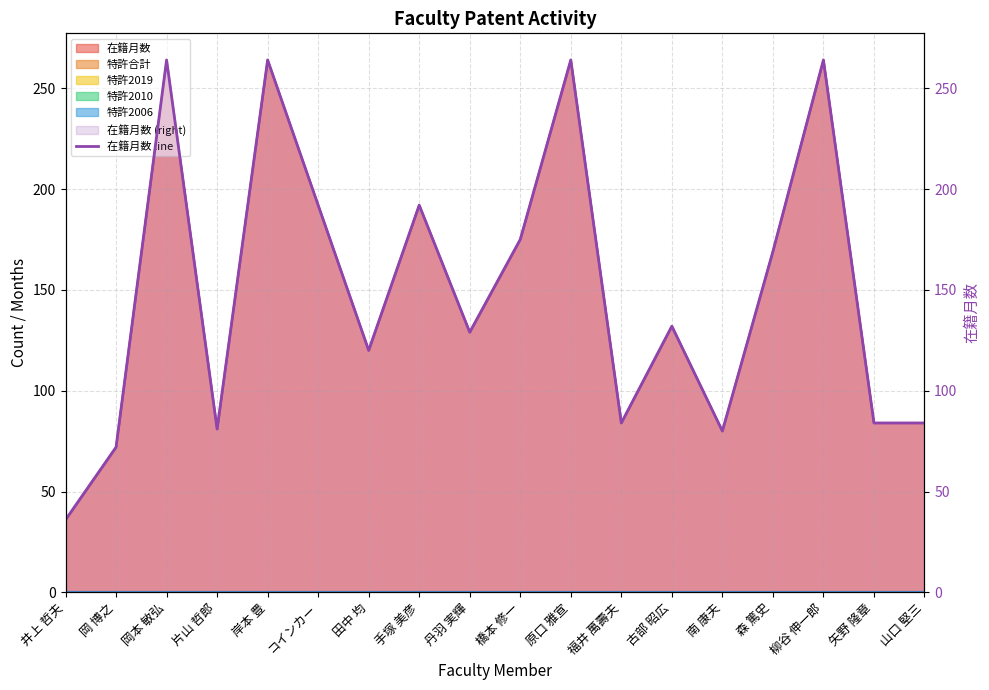

What is the value of the 1st point from the left?

36